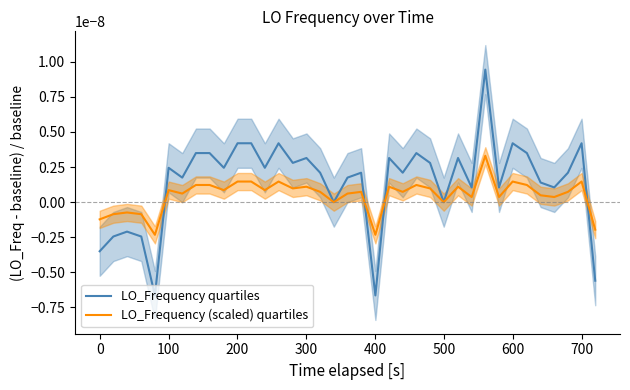

Is this an area chart (filled region under the line)?

No